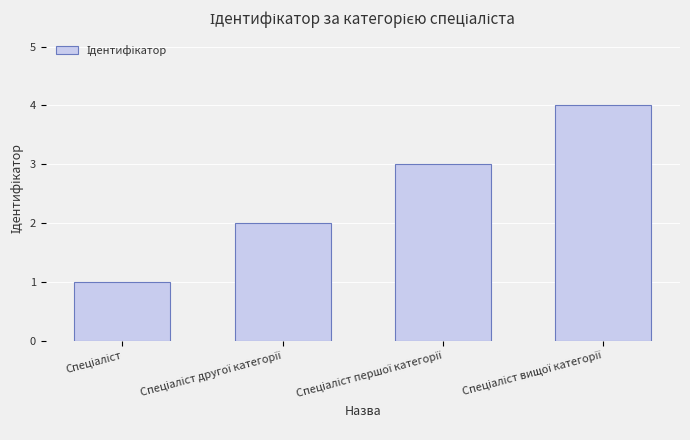

What is the difference between the maximum and minimum values?

3